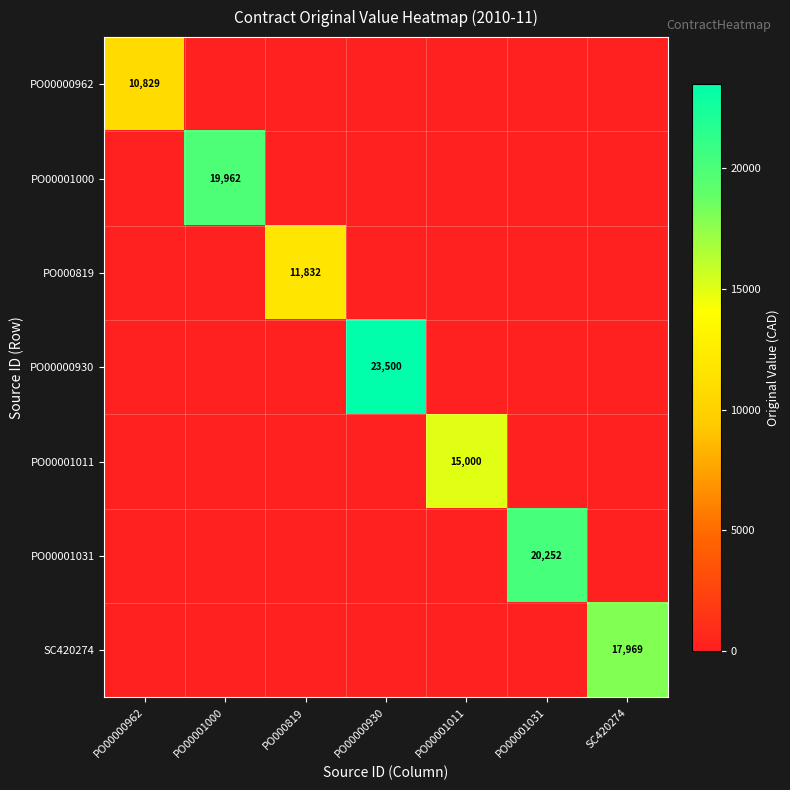

The value of PO00000962 at PO00000962 is 10829. True or false?

True